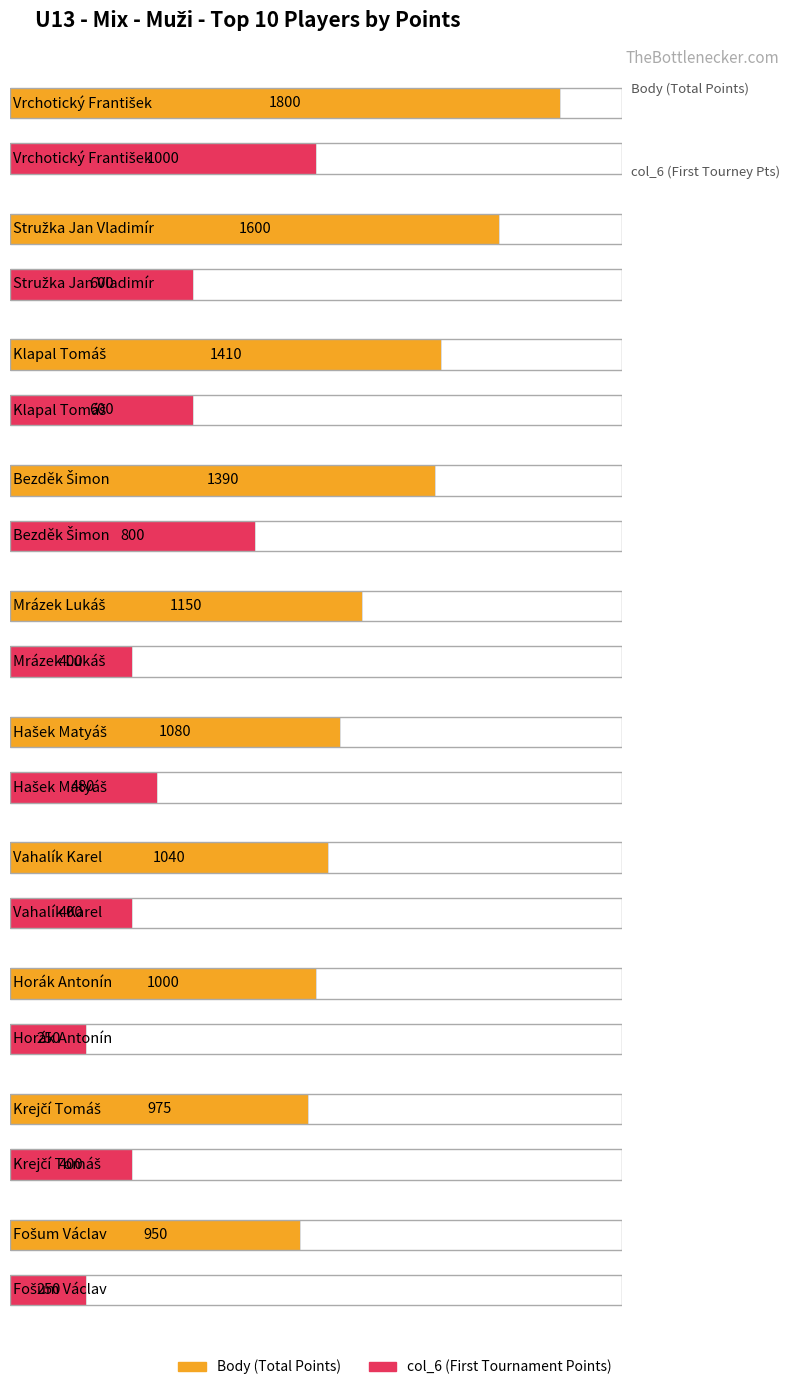

What position from the right is Krejčí Tomáš?

2